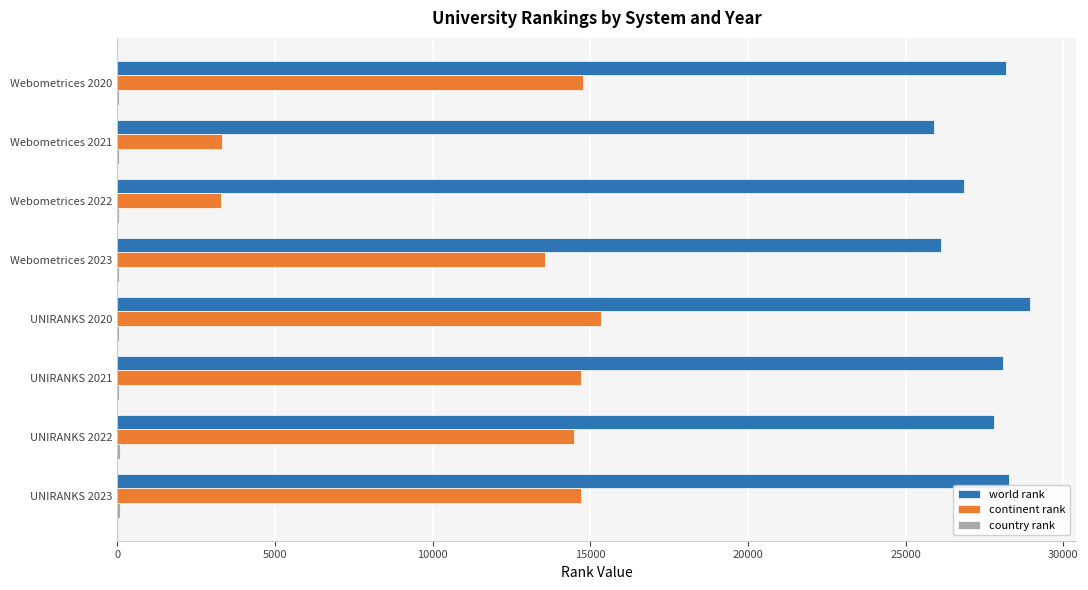

Which category has the highest value in the world rank series?

UNIRANKS 2020